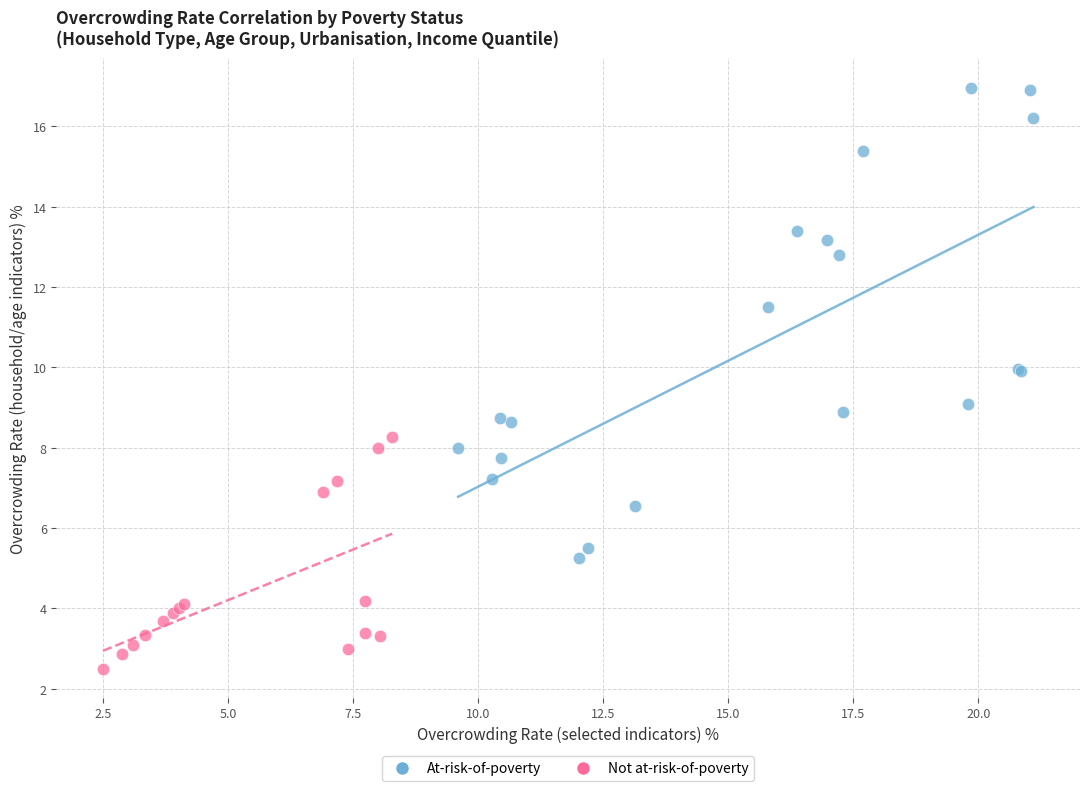

Which series reaches the minimum Y coordinate?

Not at-risk-of-poverty